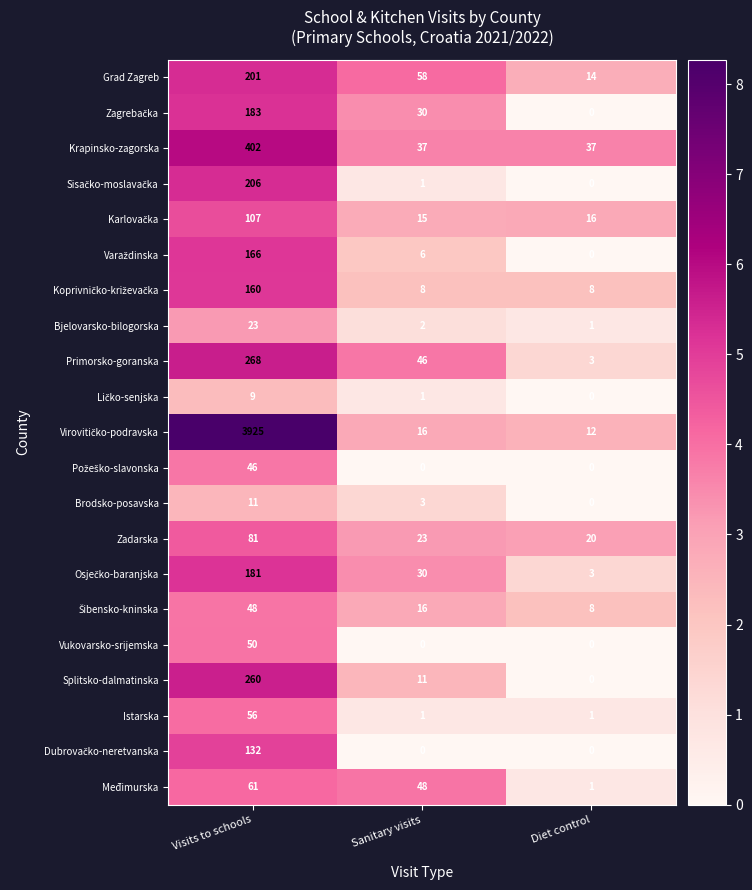

What is the difference between the highest and lowest values at Diet control?

37